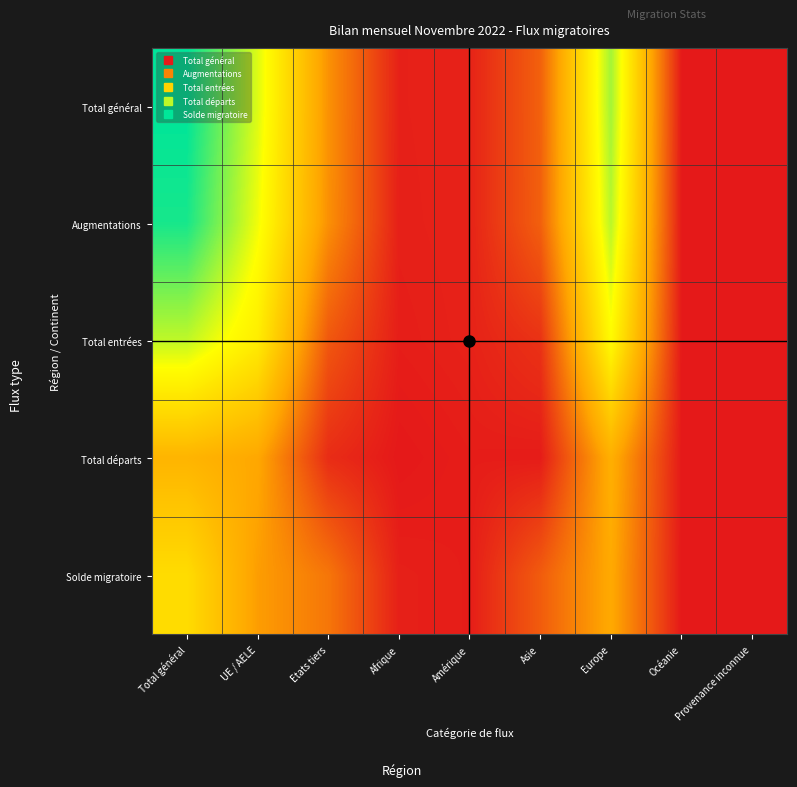

Which series has the largest range (max minus min)?

Total général